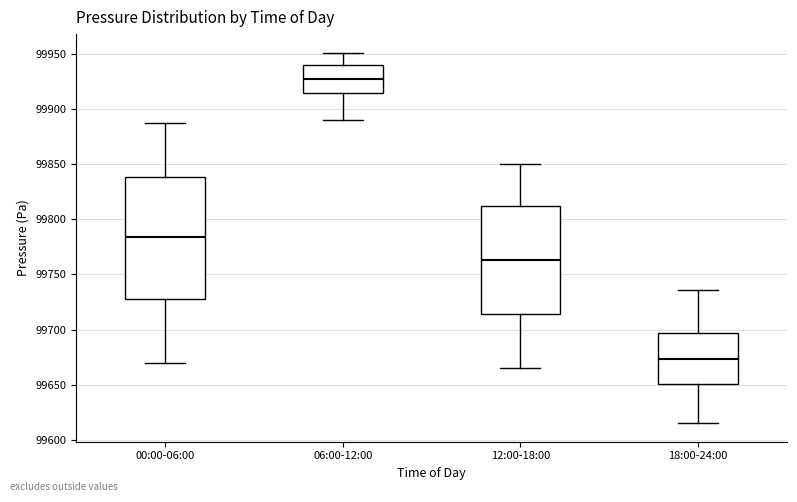

Reading left to right, read every box against the y-axis: the position of its median line, the range the box covers, and the ends of its whiskers. The values are not printed on the chart, so give them approximately, as read against the axis.

00:00-06:00: median 99785, box 99730 to 99840, whiskers 99670 to 99885
06:00-12:00: median 99925, box 99915 to 99940, whiskers 99890 to 99950
12:00-18:00: median 99765, box 99715 to 99810, whiskers 99665 to 99850
18:00-24:00: median 99675, box 99650 to 99695, whiskers 99615 to 99735